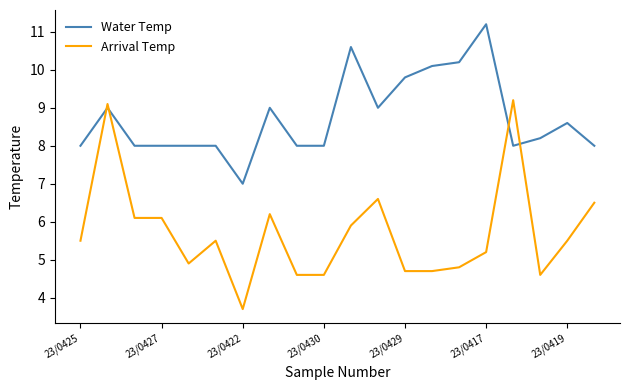

Is this an area chart (filled region under the line)?

No